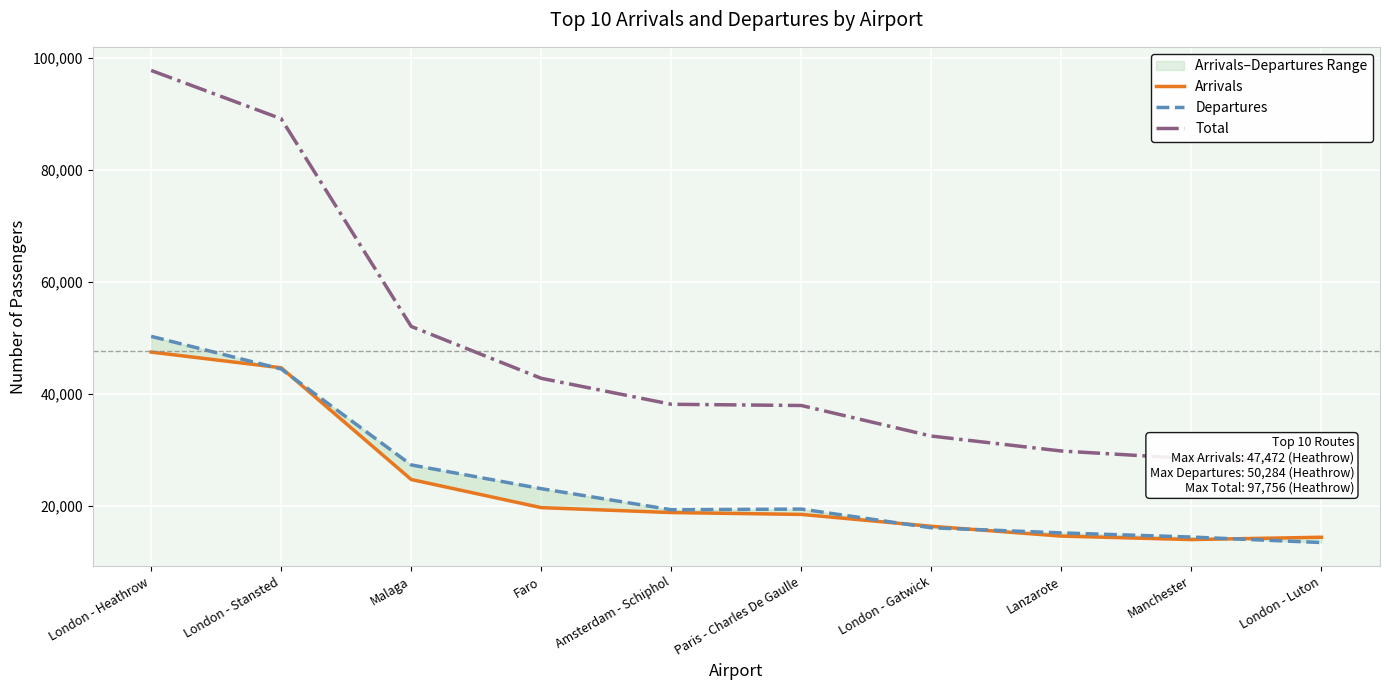

In Arrivals, how many points are lower than both neighbors (excluding endpoints)?

1